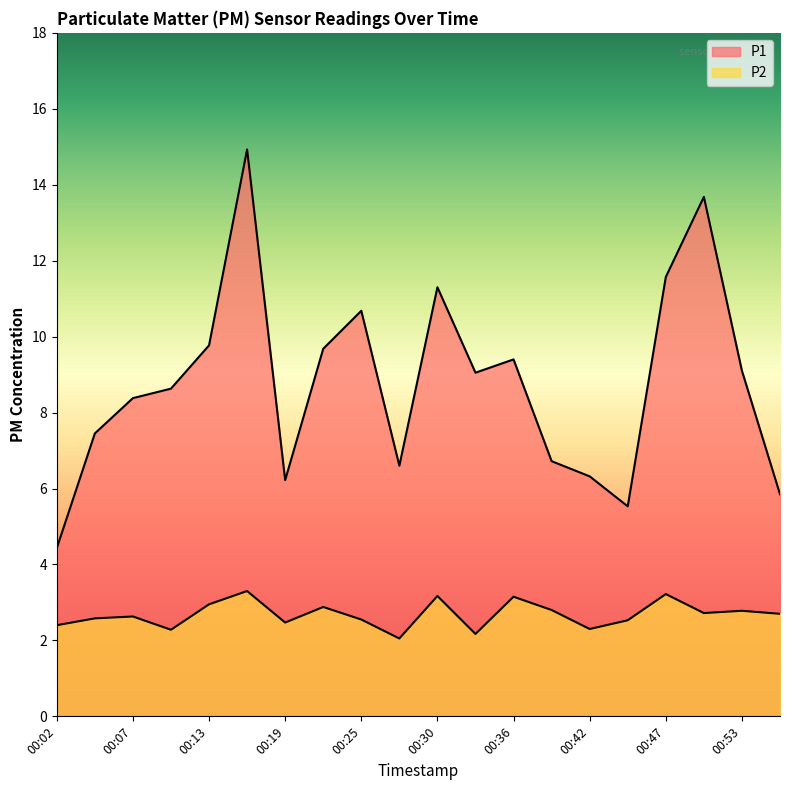

Reading left to right, list all the values displayed in this chart.

P1: 4.4	7.5	8.4	8.6	9.8	14.9	6.2	9.7	10.7	6.6	11.3	9.1	9.4	6.7	6.3	5.5	11.6	13.7	9.1	5.8
P2: 2.4	2.6	2.6	2.3	3.0	3.3	2.5	2.9	2.5	2.0	3.2	2.2	3.1	2.8	2.3	2.5	3.2	2.7	2.8	2.7